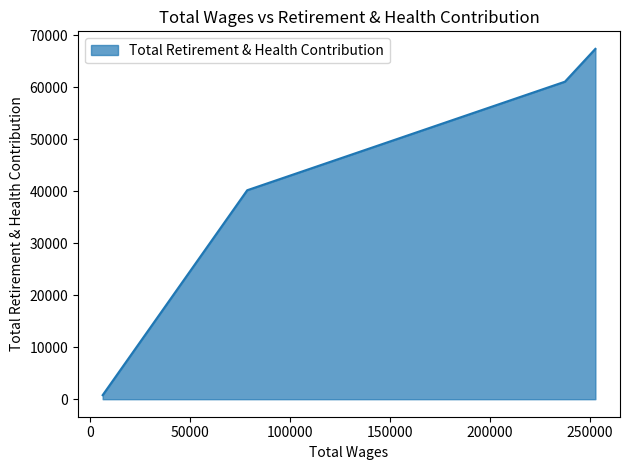

True or false: the data has more than 1 interior local peaks.

False